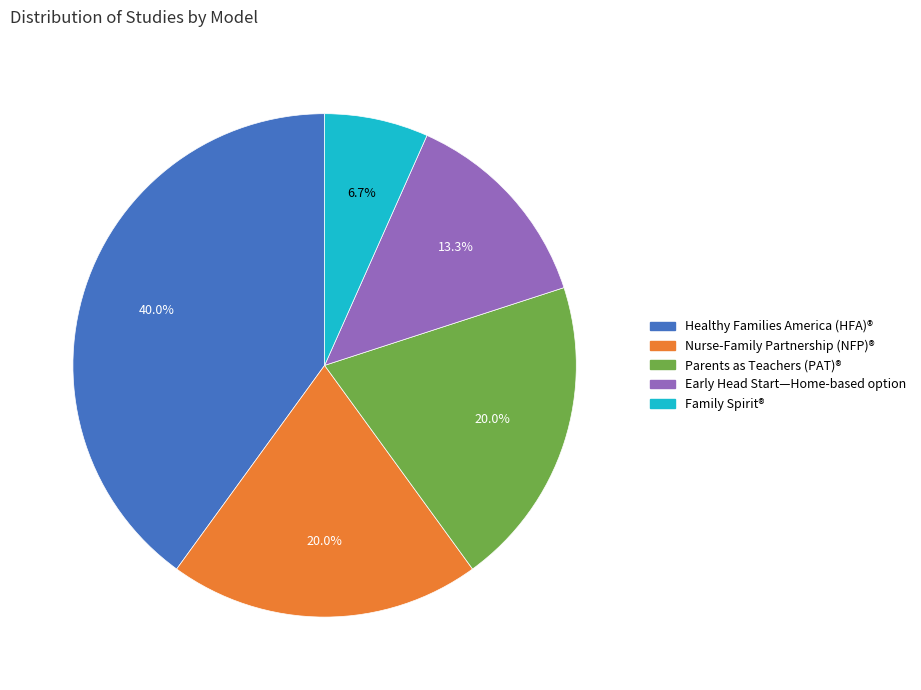

Is there a majority slice in this chart?

No